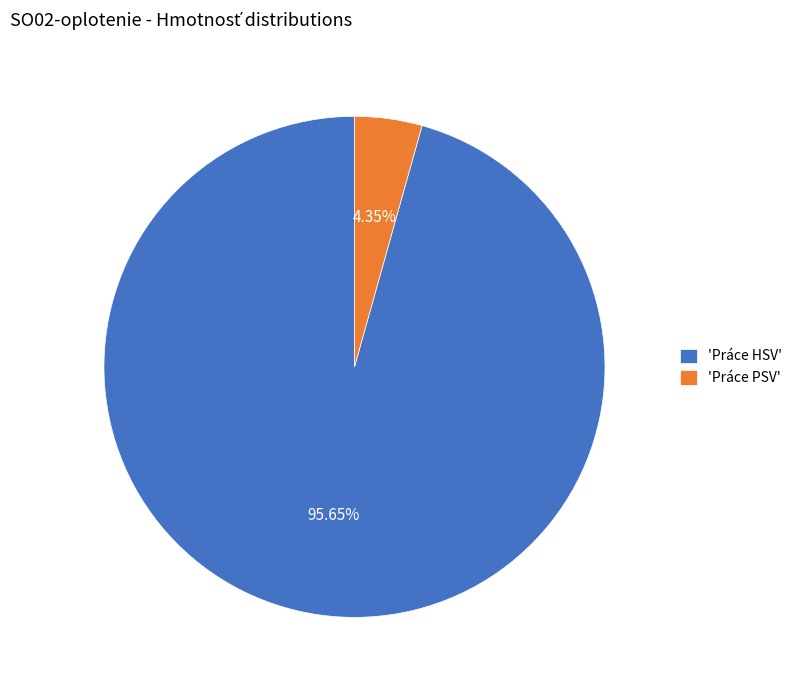

Is the sum of 'Práce PSV' and 'Práce HSV' greater than half?

Yes